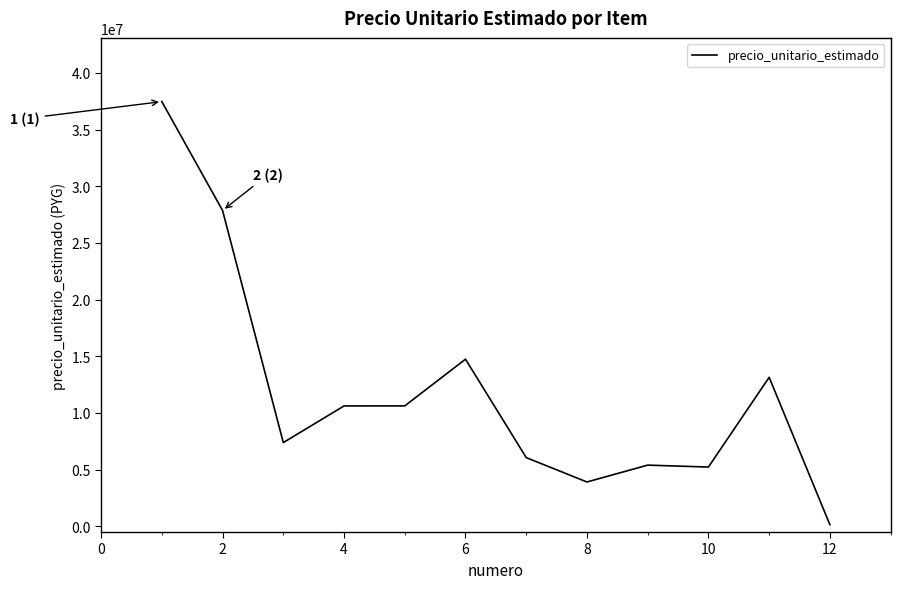

What is the sum of all values?

142620983